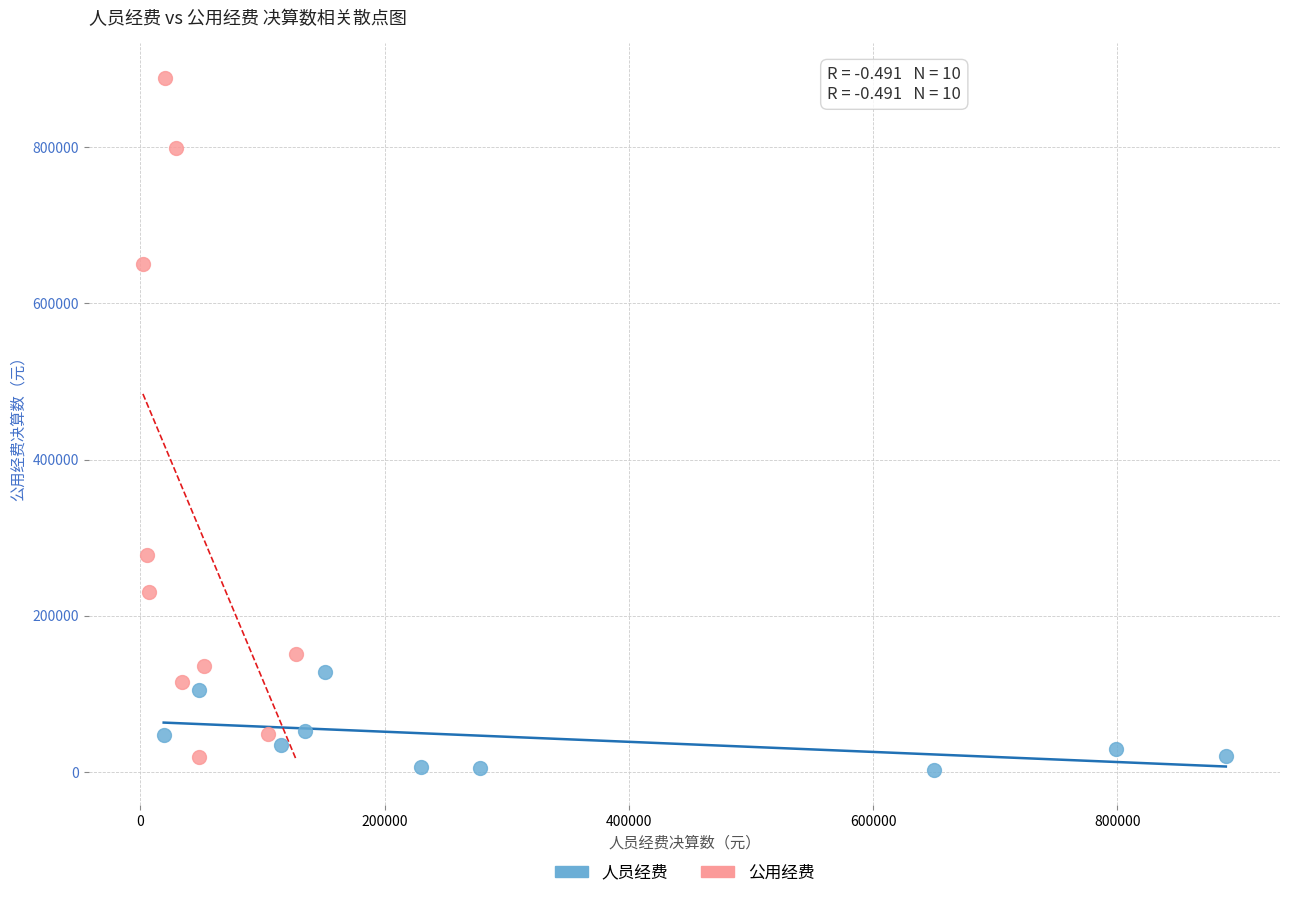

Which series has the largest Y range (max minus min)?

公用经费